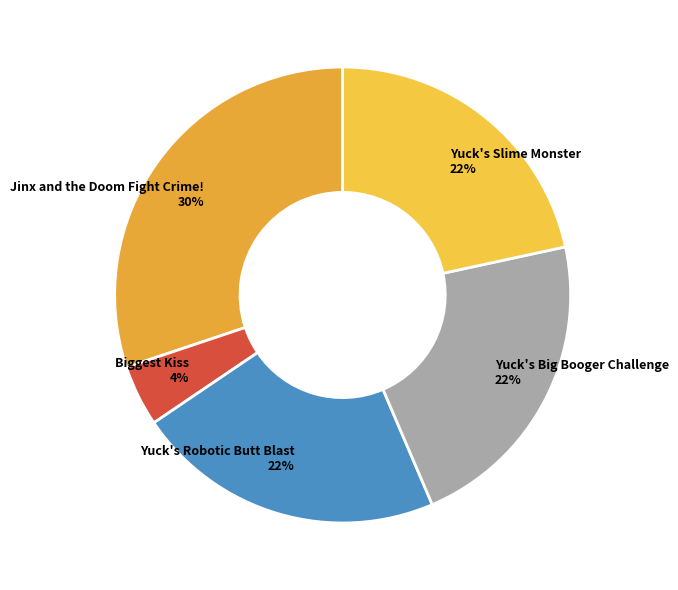

Count the number of slices in the pie.

5